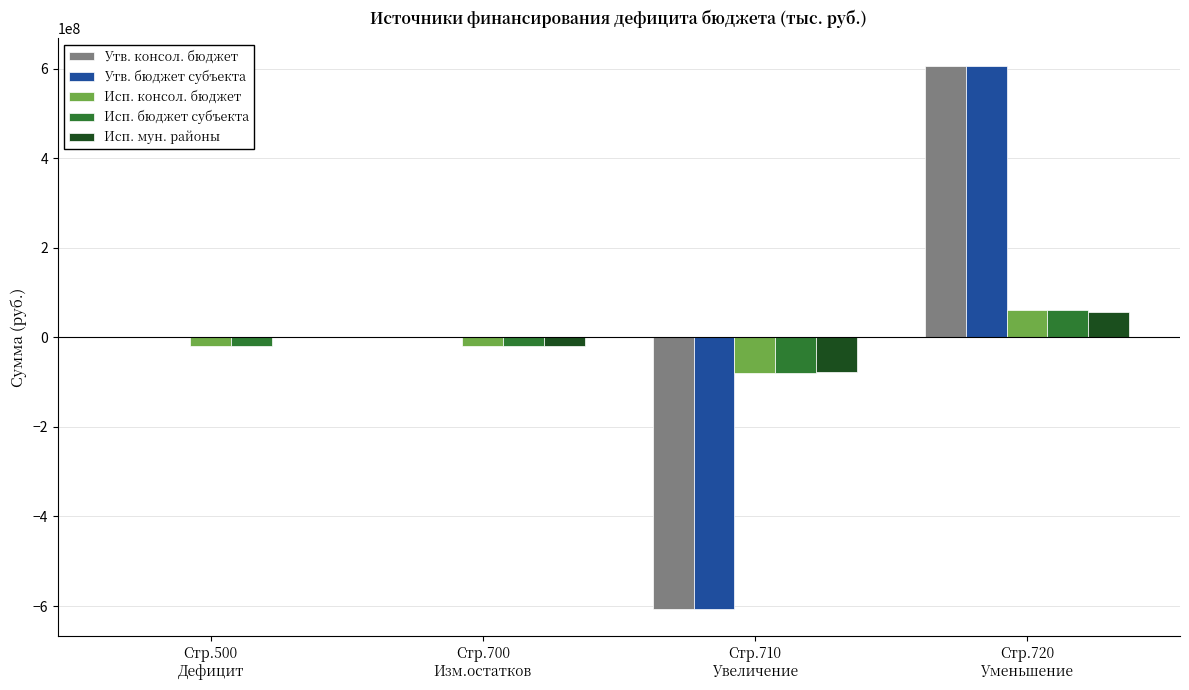

What are all the series names shown in the legend?

Утв. консол. бюджет, Утв. бюджет субъекта, Исп. консол. бюджет, Исп. бюджет субъекта, Исп. мун. районы